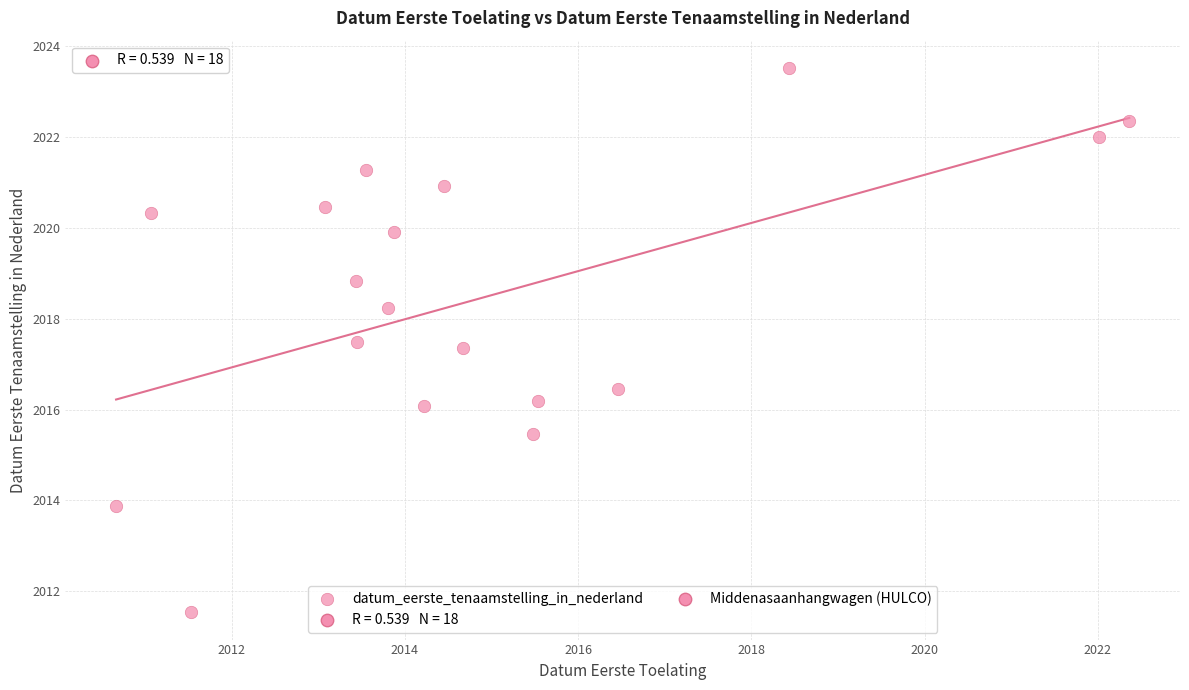

What is the range of X values (max minus min)?

11.7